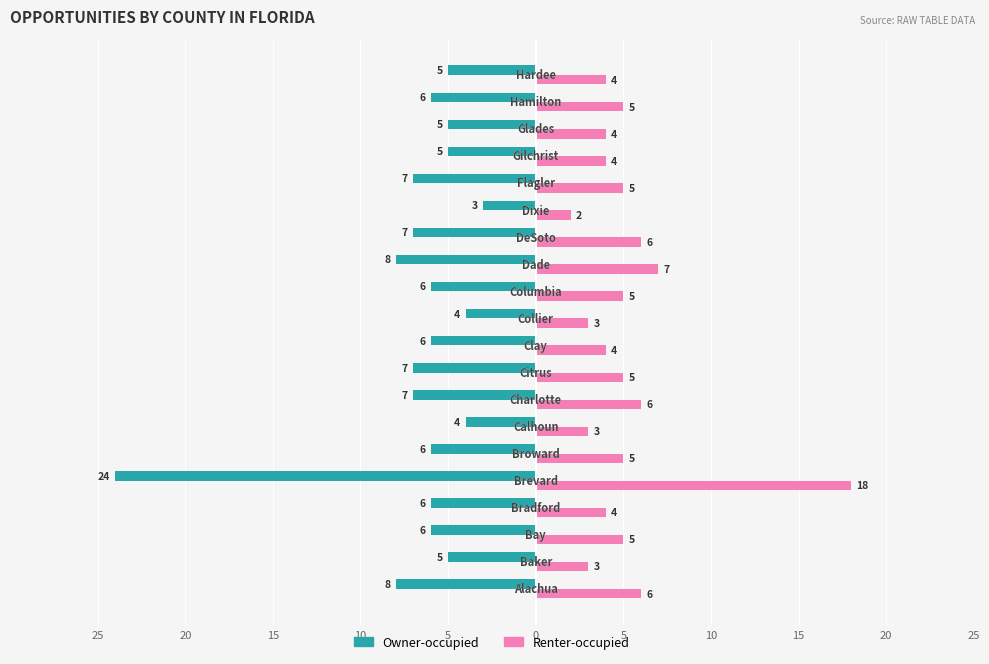

What are all the series names shown in the legend?

Owner-occupied, Renter-occupied